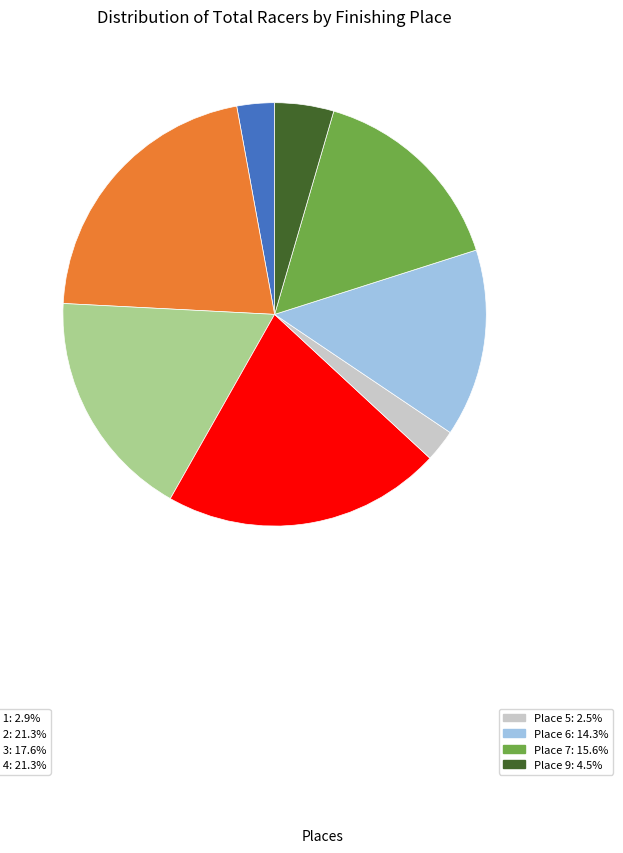

Is there a majority slice in this chart?

No